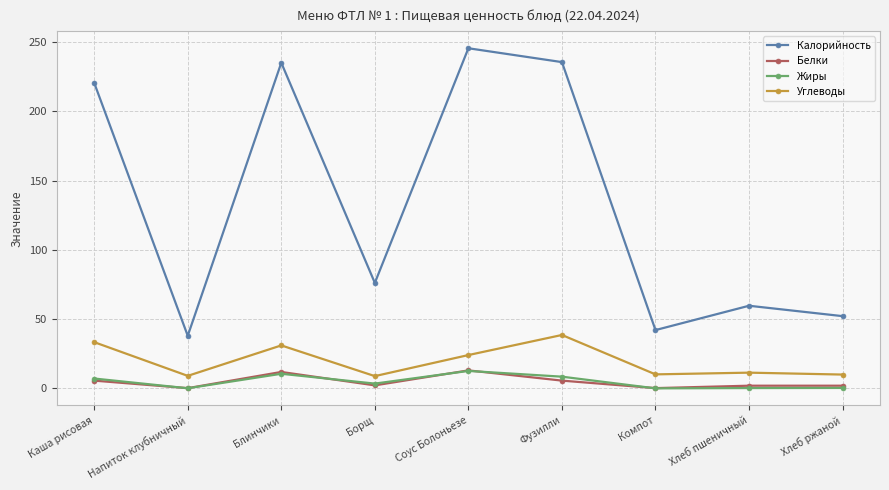

True or false: Углеводы and Калорийность intersect in this chart.

False